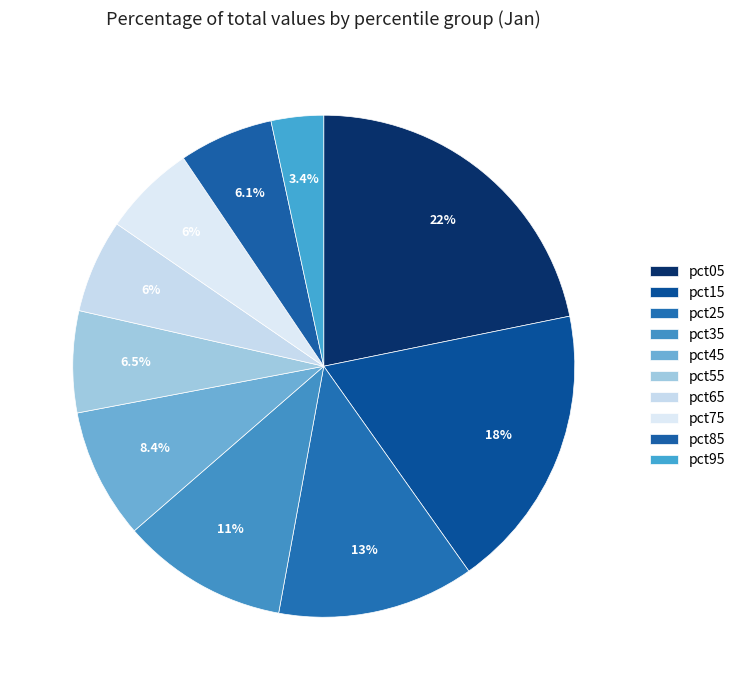

Which has a higher value, pct45 or pct95?

pct45